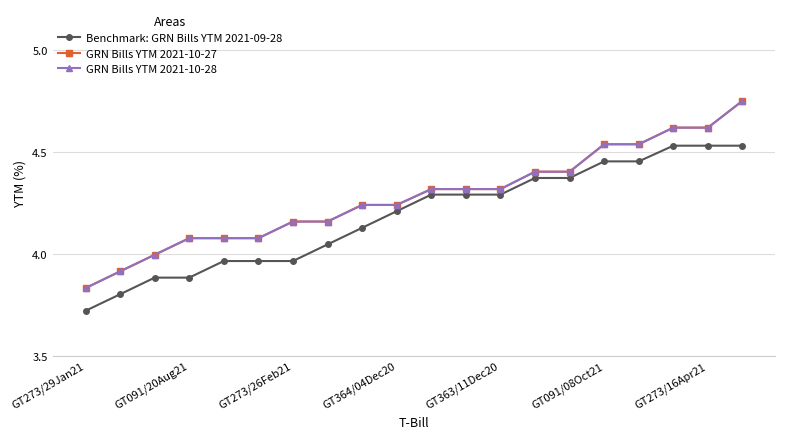

Which series has the widest spread of values?

GRN Bills YTM 2021-10-27